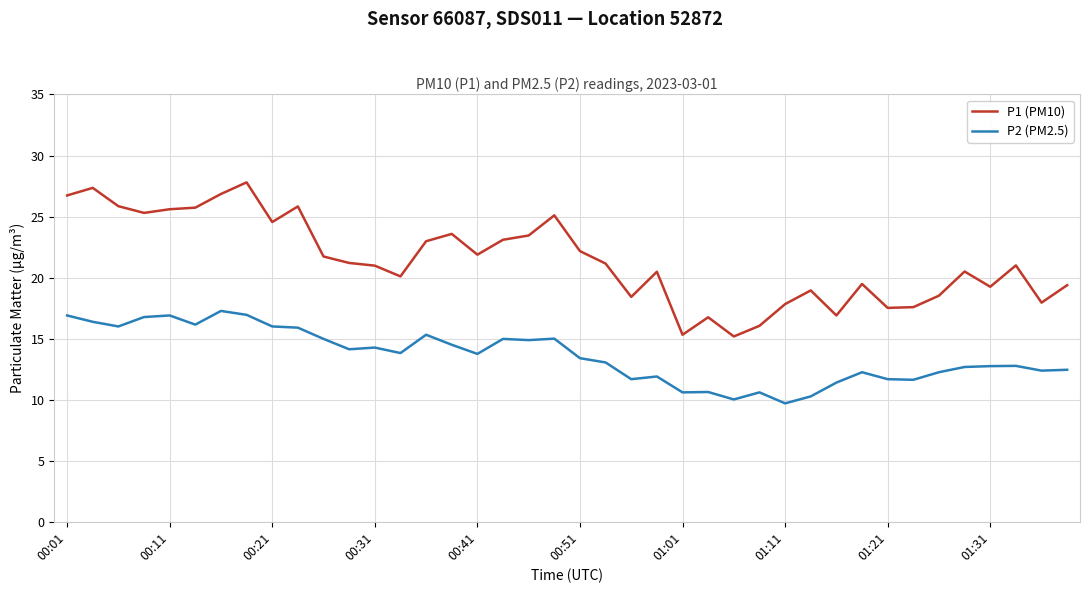

True or false: P2 (PM2.5) and P1 (PM10) intersect in this chart.

False